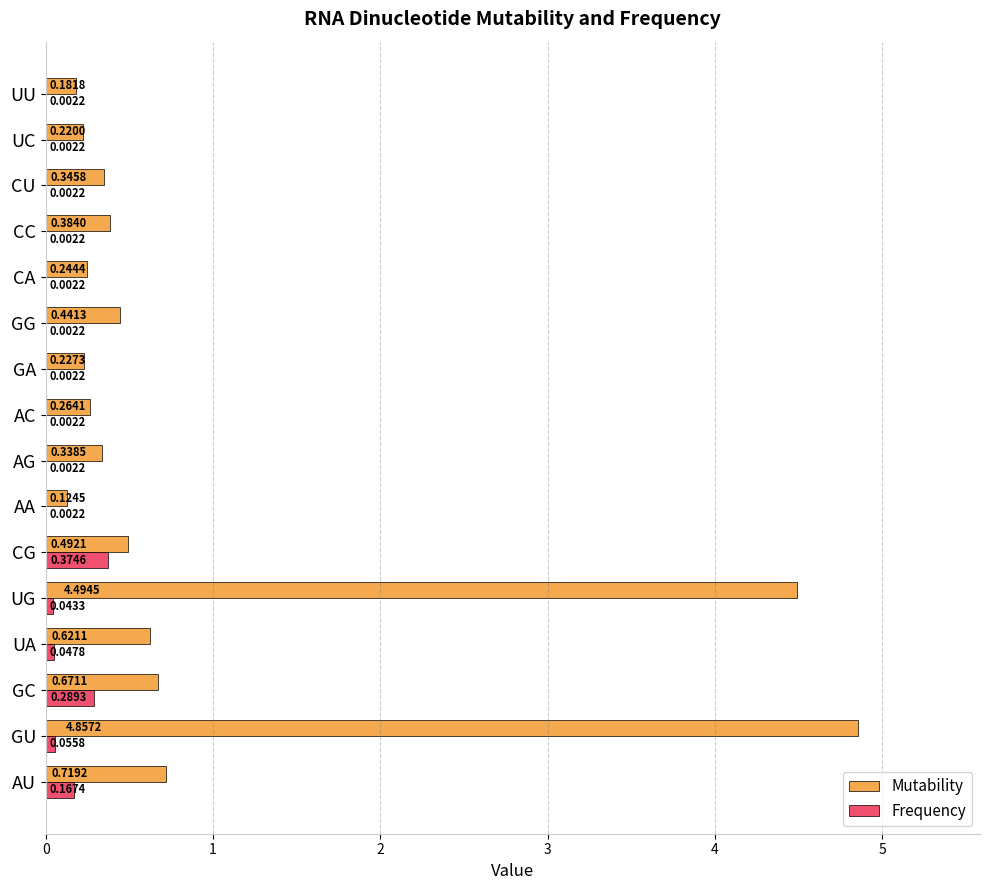

What are all the series names shown in the legend?

Mutability, Frequency